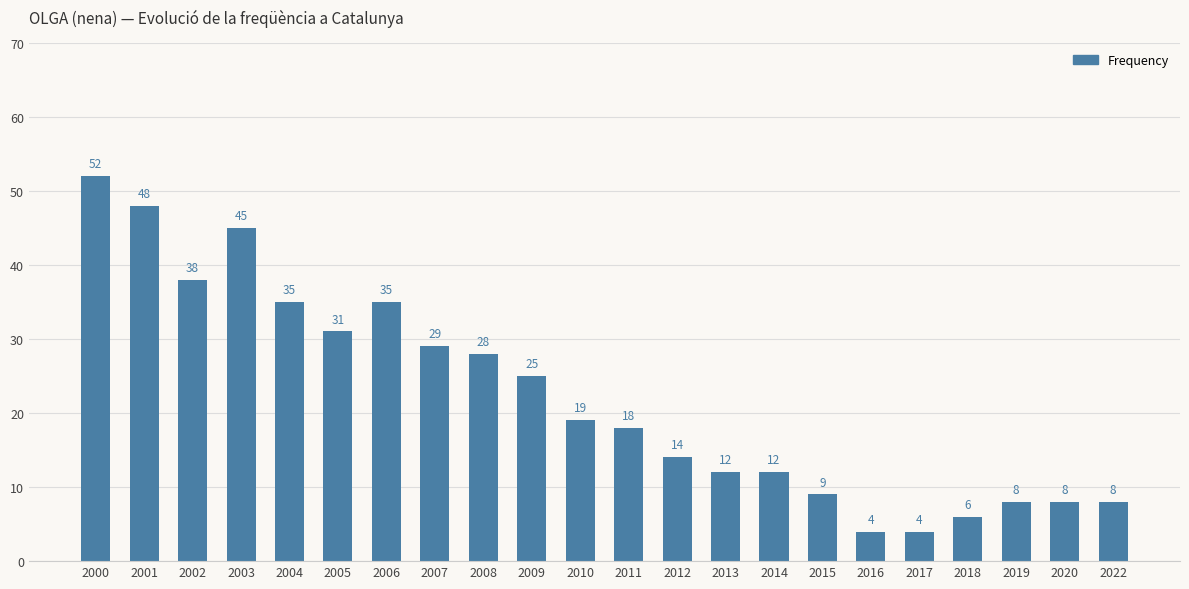

What is the value of the 12th bar from the left?

18